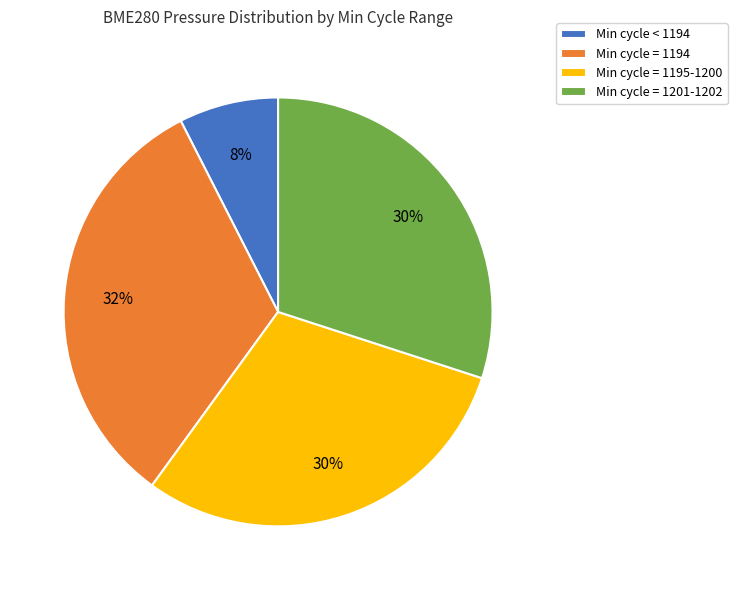

Do Min cycle = 1195-1200 and Min cycle < 1194 together represent more than half of the pie?

No